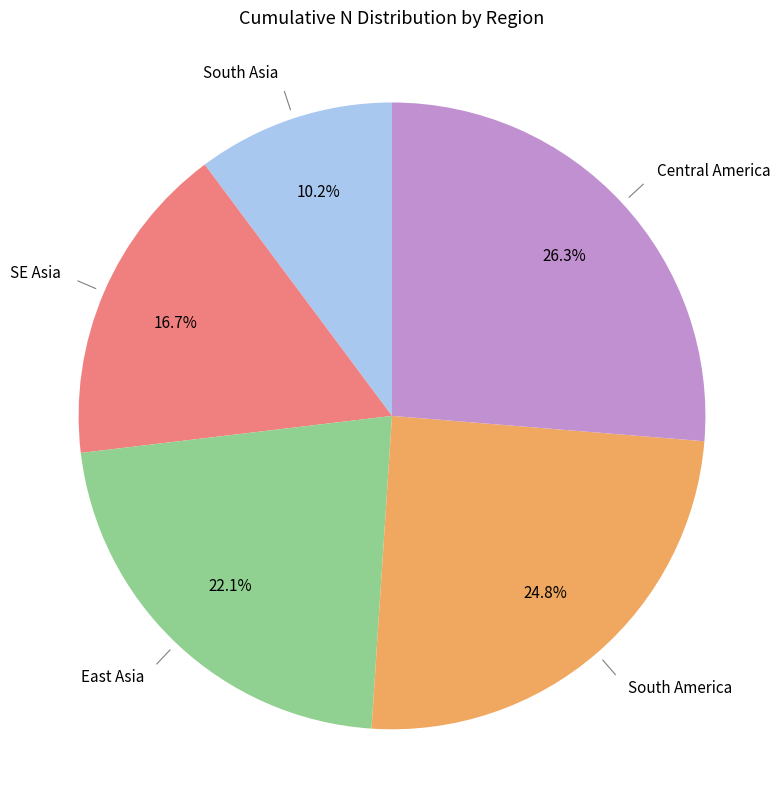

How many segments does this pie chart have?

5